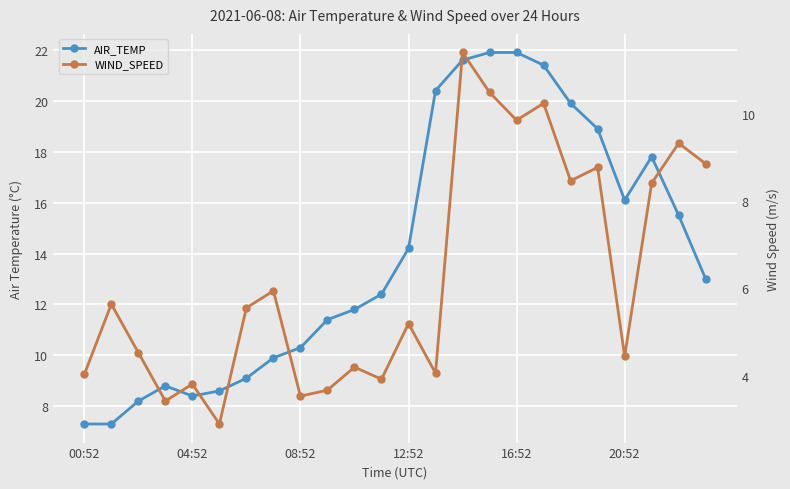

What is the sum of all WIND_SPEED values?

150.7